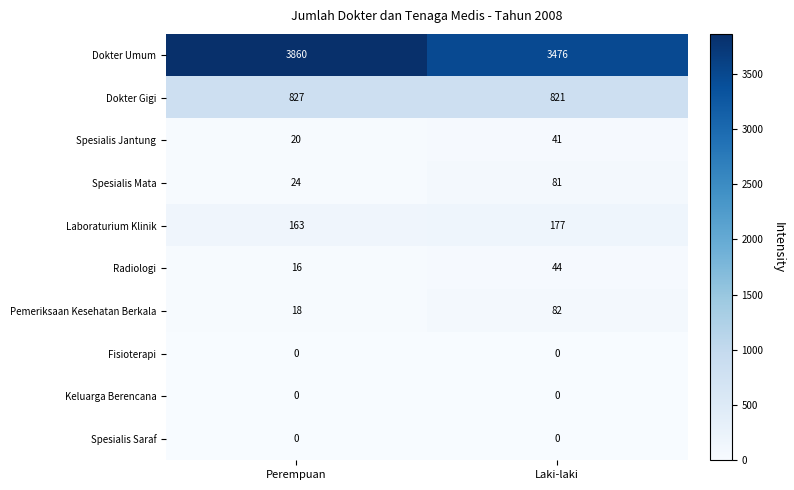

What is the maximum value shown in the chart?

3860